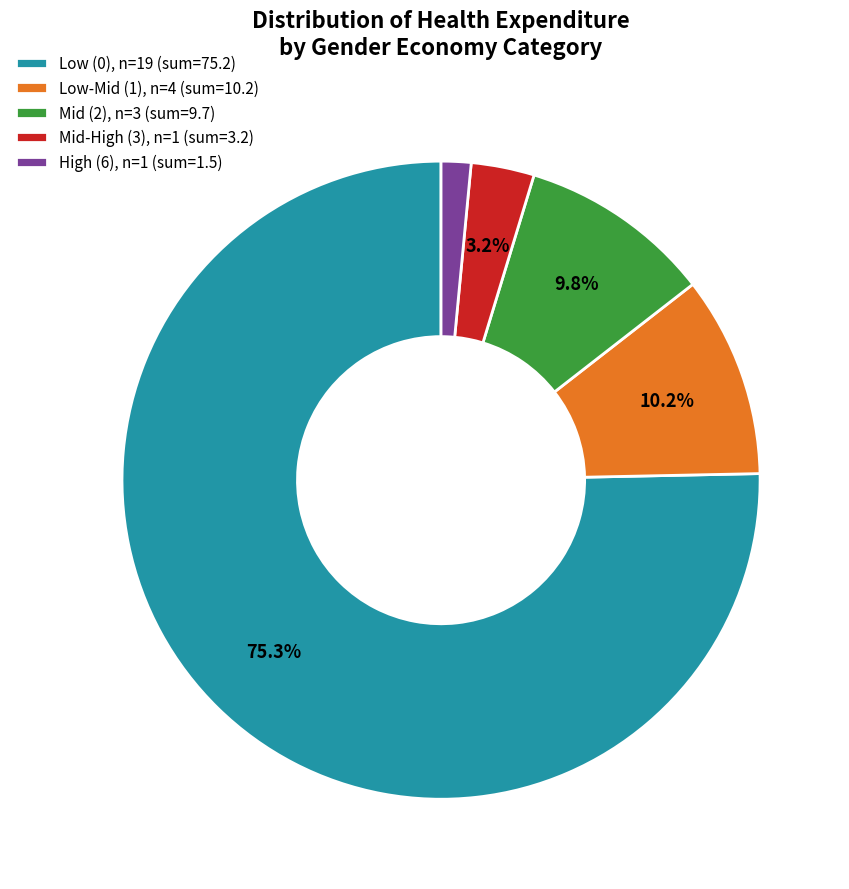

Between Mid-High (3), n=1 (sum=3.2) and Mid (2), n=3 (sum=9.7), which is larger?

Mid (2), n=3 (sum=9.7)